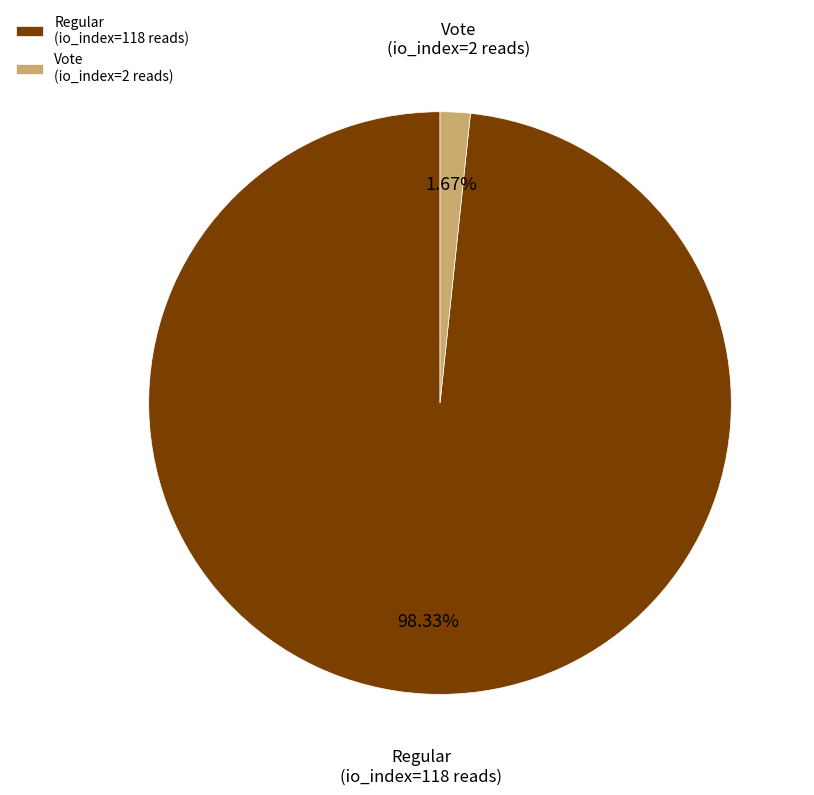

To the nearest percent, what is the average slice percentage?

50%